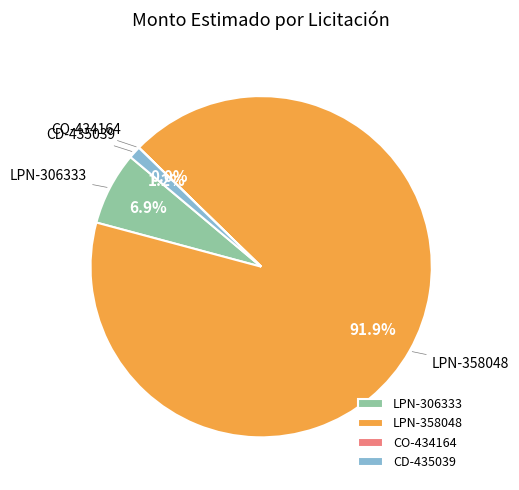

Between CD-435039 and LPN-358048, which is larger?

LPN-358048